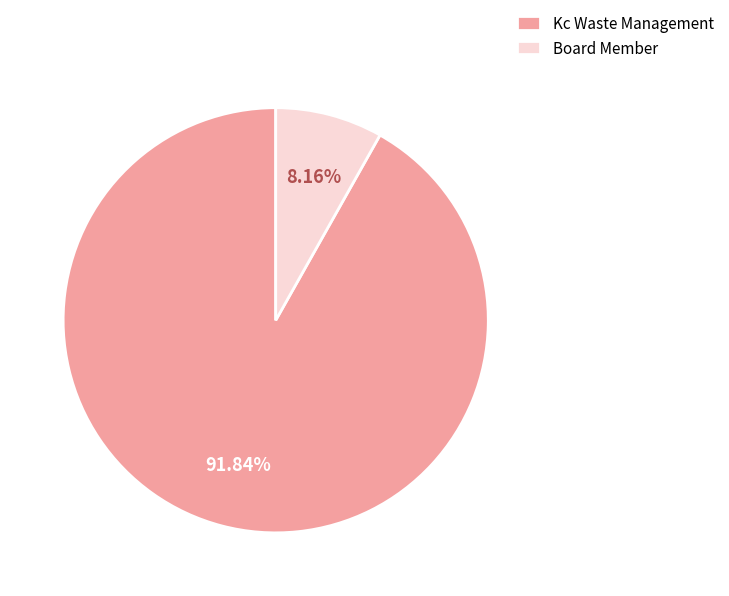

What is the majority slice?

Kc Waste Management